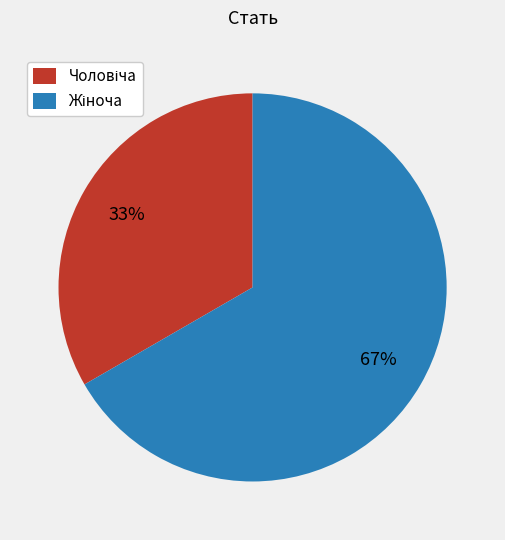

Count the number of slices in the pie.

2